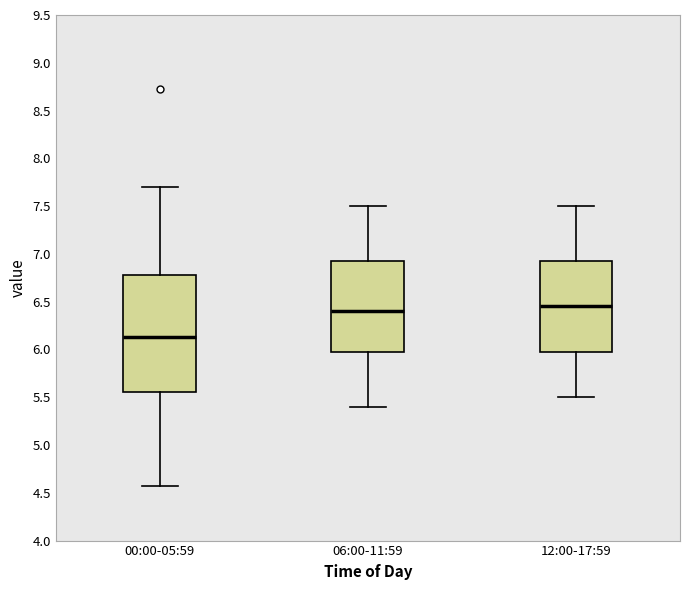

Reading left to right, transcribe this box plot: for each box, give where its median line is, the range the box spans, and where its two whiskers end, as read against the y-axis. The values are not printed on the chart, so give them approximately, as read against the axis.

00:00-05:59: median 6.15, box 5.55 to 6.80, whiskers 4.55 to 7.70
06:00-11:59: median 6.40, box 6.00 to 6.95, whiskers 5.40 to 7.50
12:00-17:59: median 6.45, box 6.00 to 6.95, whiskers 5.50 to 7.50